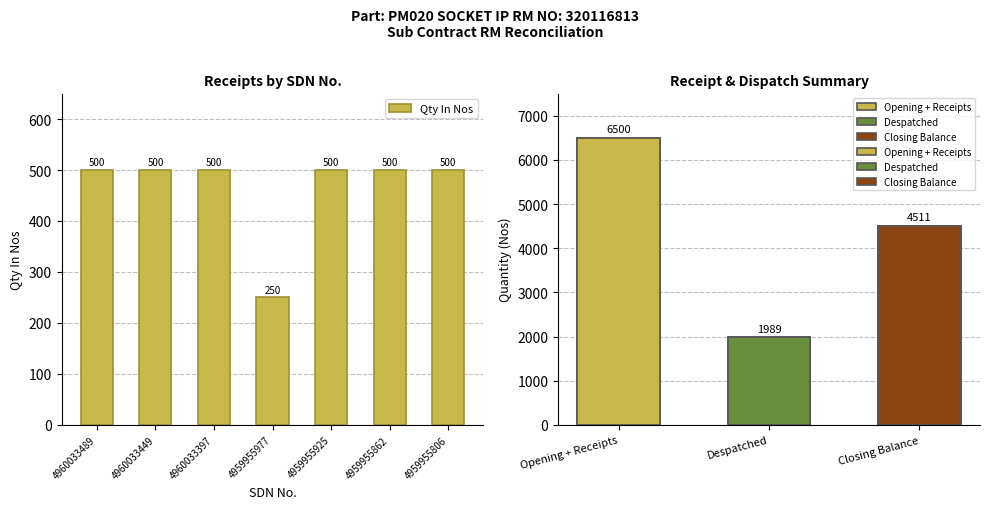

What is the sum of all values?

3250